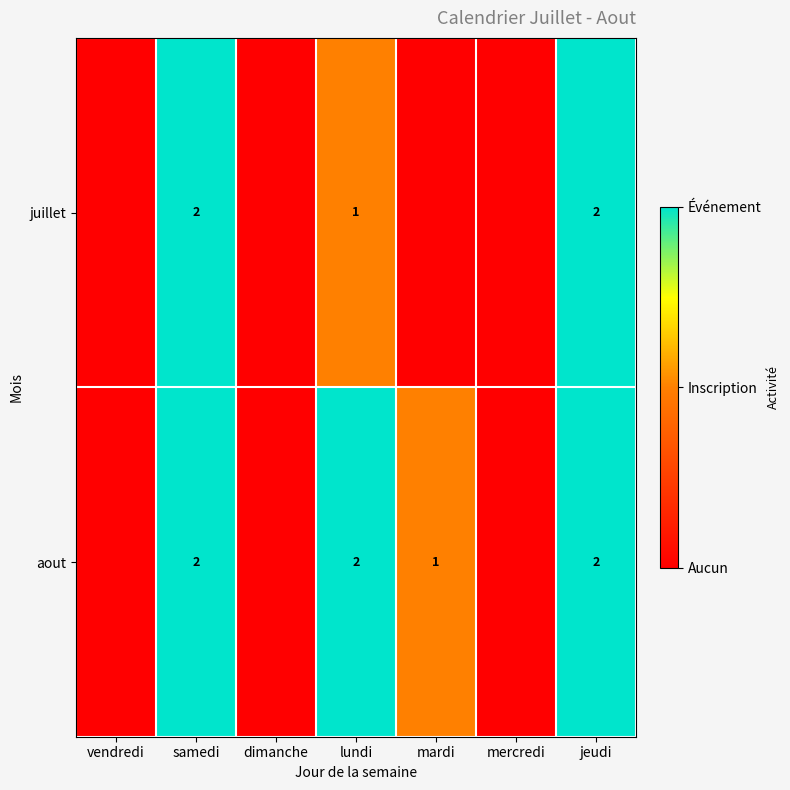

True or false: aout has a value of 1 at mardi.

True